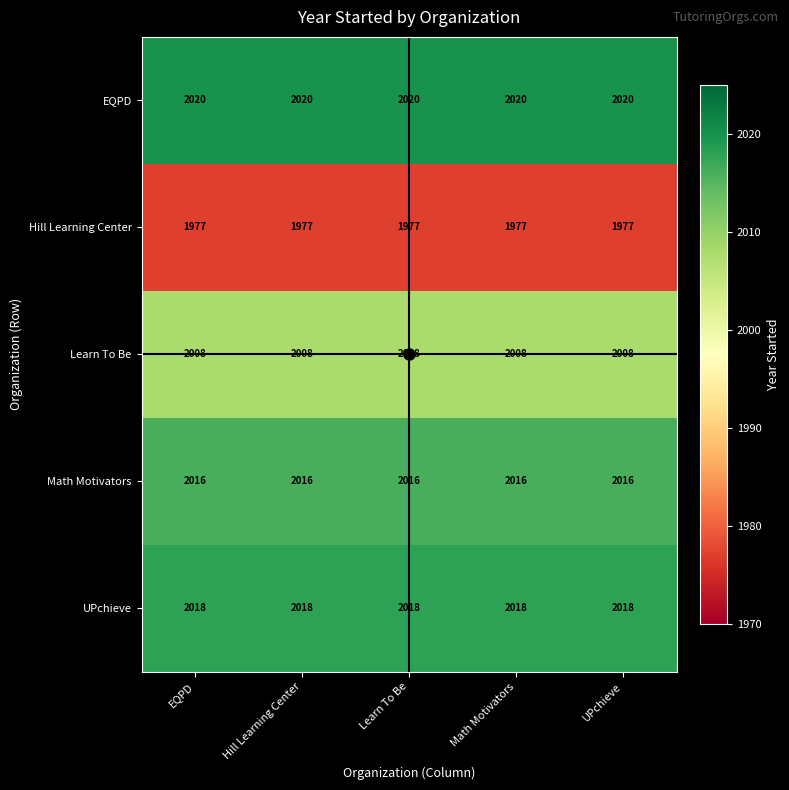

What value does the EQPD series have at Hill Learning Center?

2020